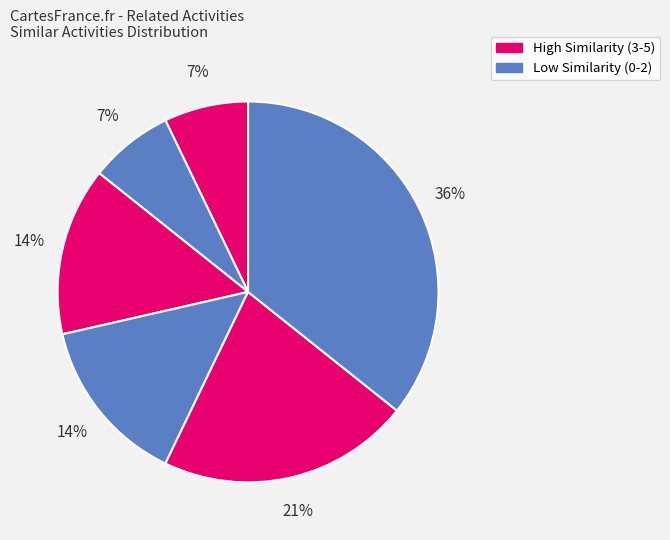

Is there any slice that represents more than half of the pie?

No